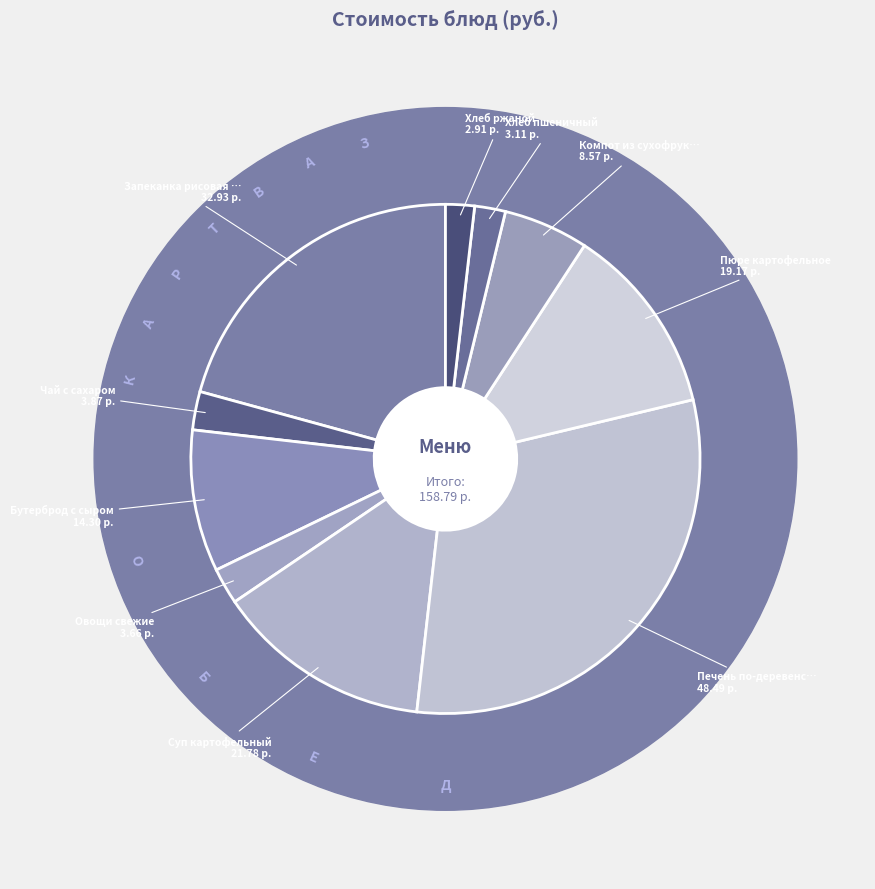

To the nearest percent, what percentage of the pie is Овощи свежие?

2%